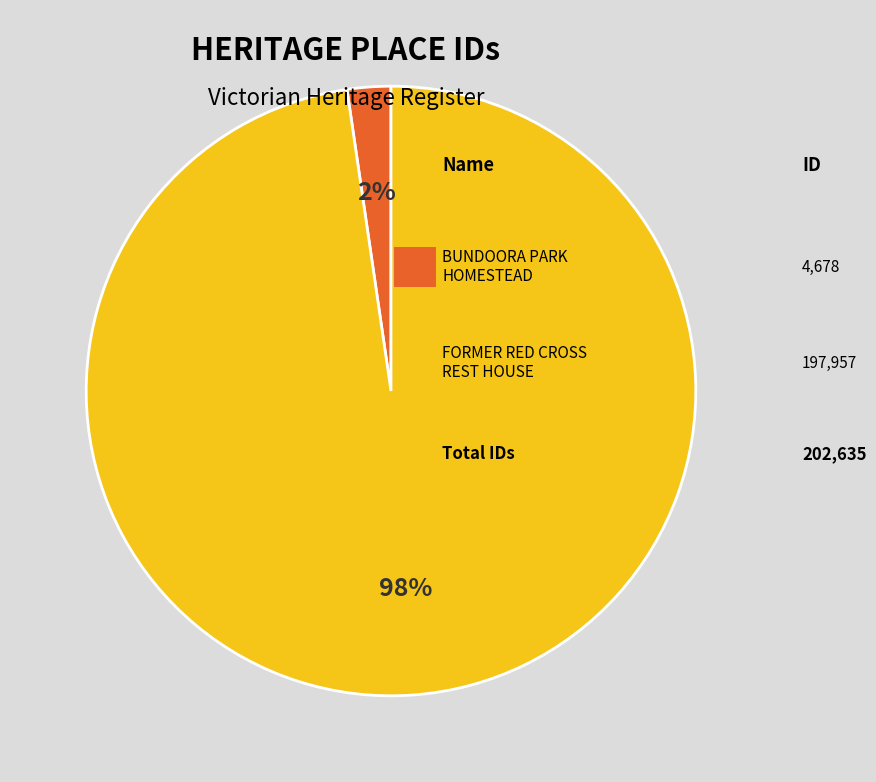

Does any single category account for the majority?

Yes